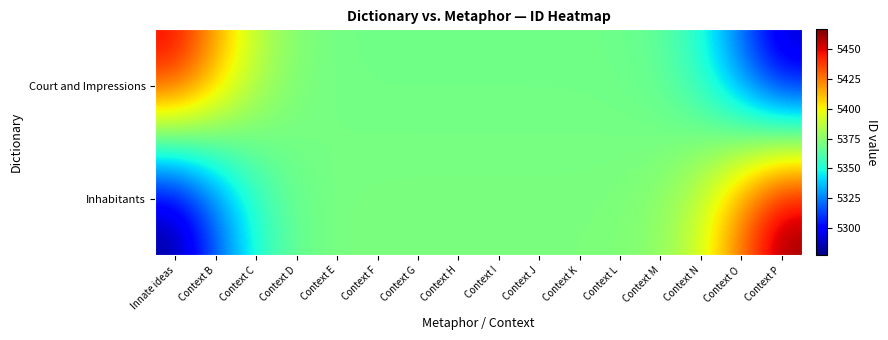

Reading left to right, extract all data points from this chart.

Court and Impressions: Innate ideas=5452.4	Context B=5419.2	Context C=5387.5	Context D=5373.3	Context E=5369.8	Context F=5369.2	Context G=5369.2	Context H=5369.1	Context I=5369.2	Context J=5369.1	Context K=5369.1	Context L=5368.6	Context M=5365.0	Context N=5350.8	Context O=5319.1	Context P=5285.9
Inhabitants: Innate ideas=5277.1	Context B=5314.9	Context C=5350.9	Context D=5367.1	Context E=5371.2	Context F=5371.8	Context G=5371.8	Context H=5371.9	Context I=5371.8	Context J=5371.9	Context K=5371.9	Context L=5372.5	Context M=5376.6	Context N=5392.7	Context O=5428.8	Context P=5466.5